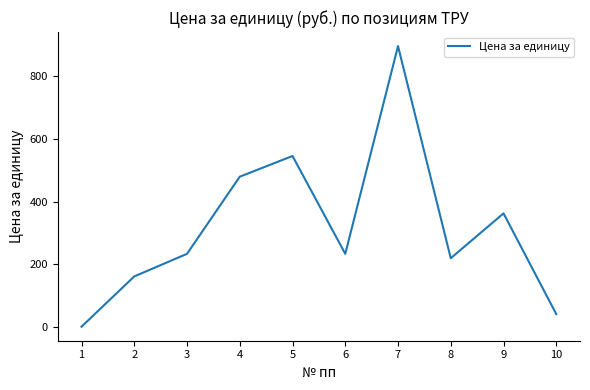

What is the difference between the values at 2 and 8?

58.0